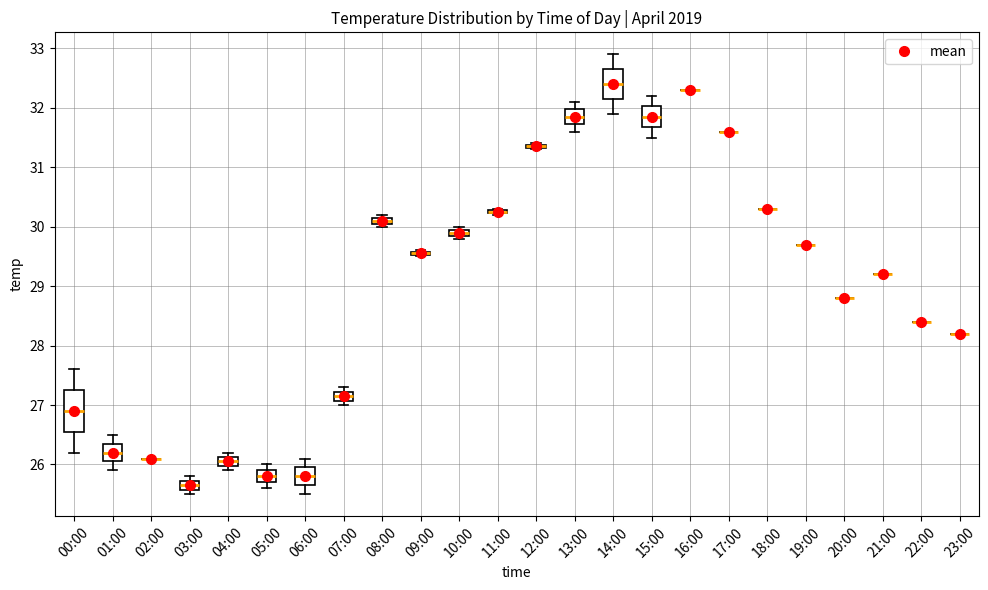

Comparing the boxes themselves (not the whiskers), which one is the tallest?

00:00